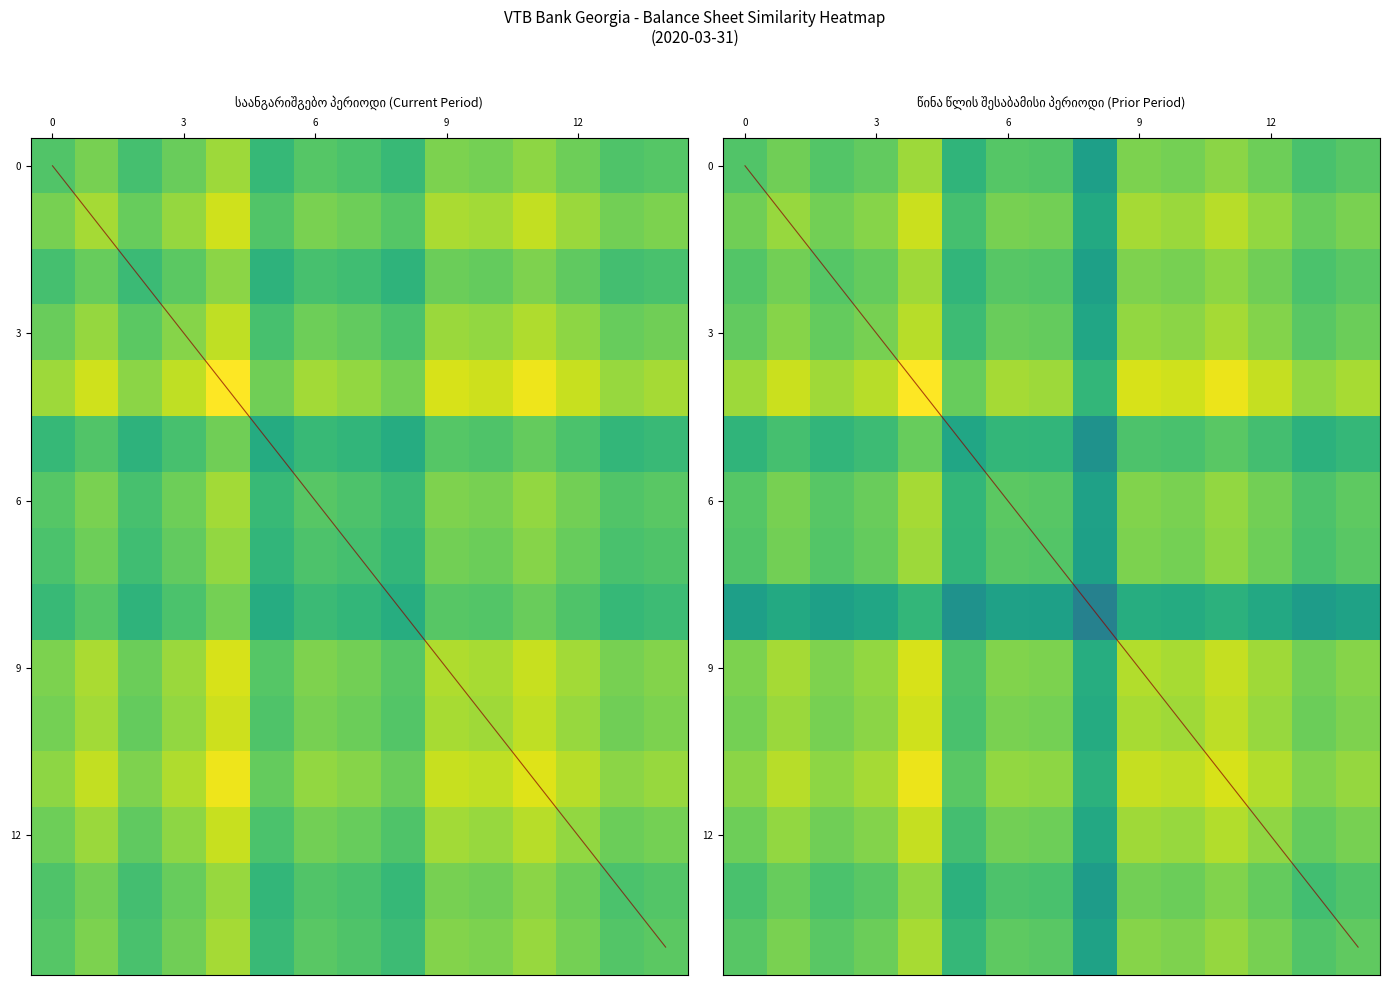

What value does the 3 series have at 0?

0.8